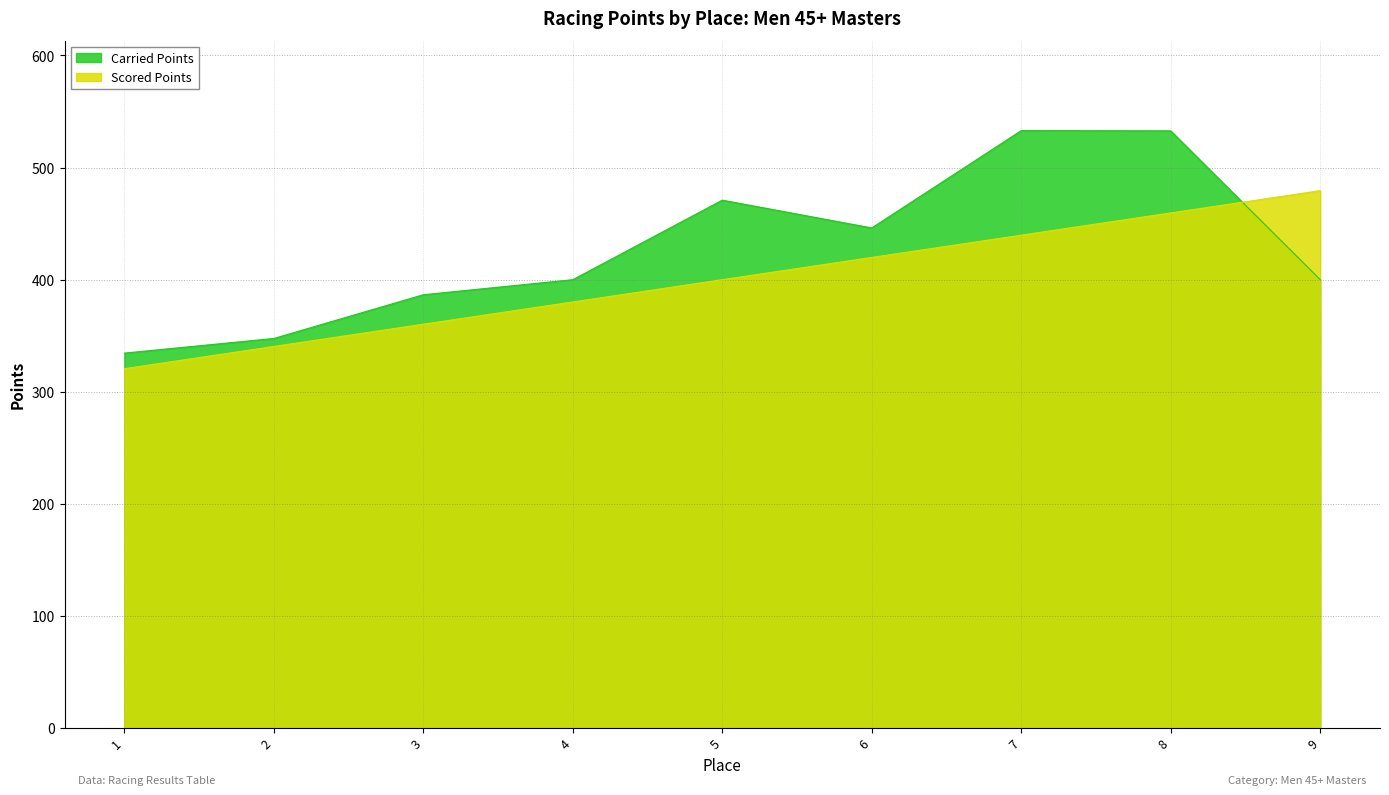

Reading left to right, extract all data points from this chart.

Carried Points: 1=334.5	2=347.5	3=386.6	4=400.0	5=470.9	6=446.2	7=533.0	8=532.8	9=400.0
Scored Points: 1=320.6	2=340.4	3=360.3	4=380.1	5=400.0	6=419.9	7=439.7	8=459.6	9=479.4